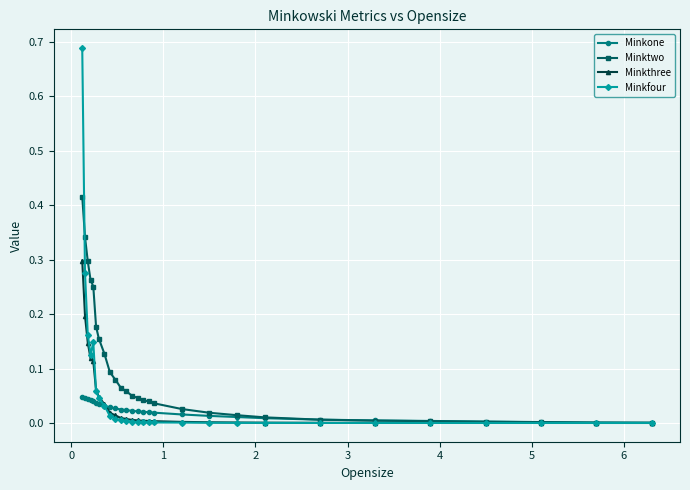

Rank the series by their maximum value, from highest to lowest.

Minkfour, Minktwo, Minkthree, Minkone